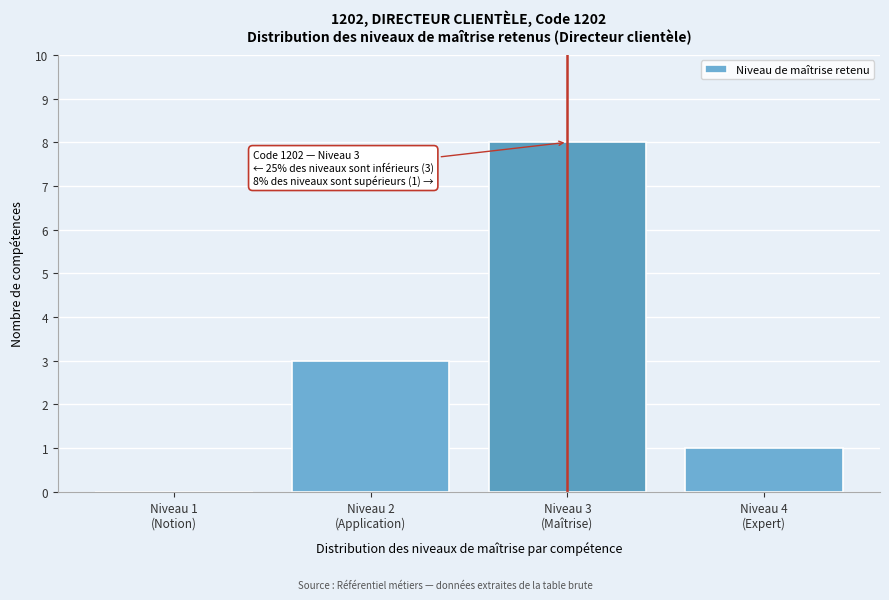

What is the greatest value displayed?

8